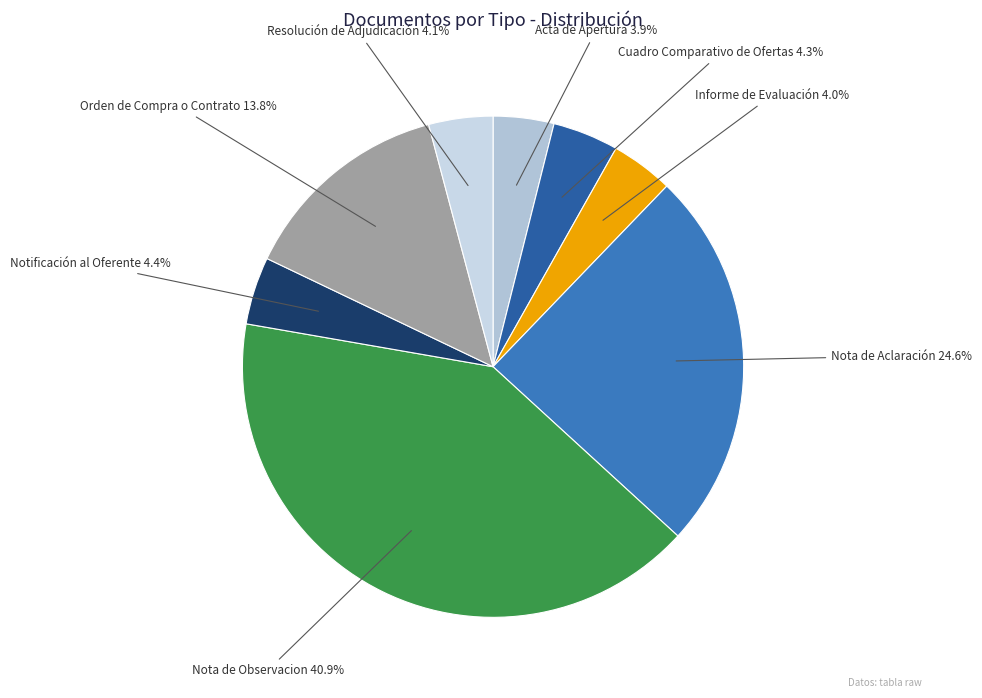

Count the number of slices in the pie.

8